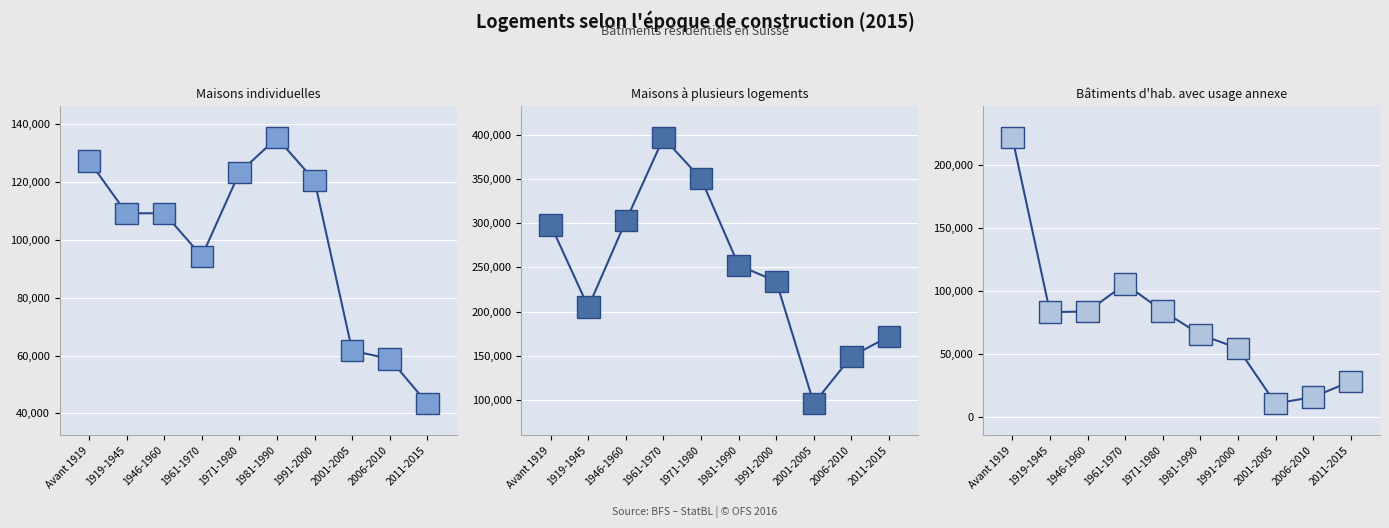

What are all the series names shown in the legend?

Maisons individuelles, Maisons à plusieurs logements, Bâtiments d'hab. avec usage annexe